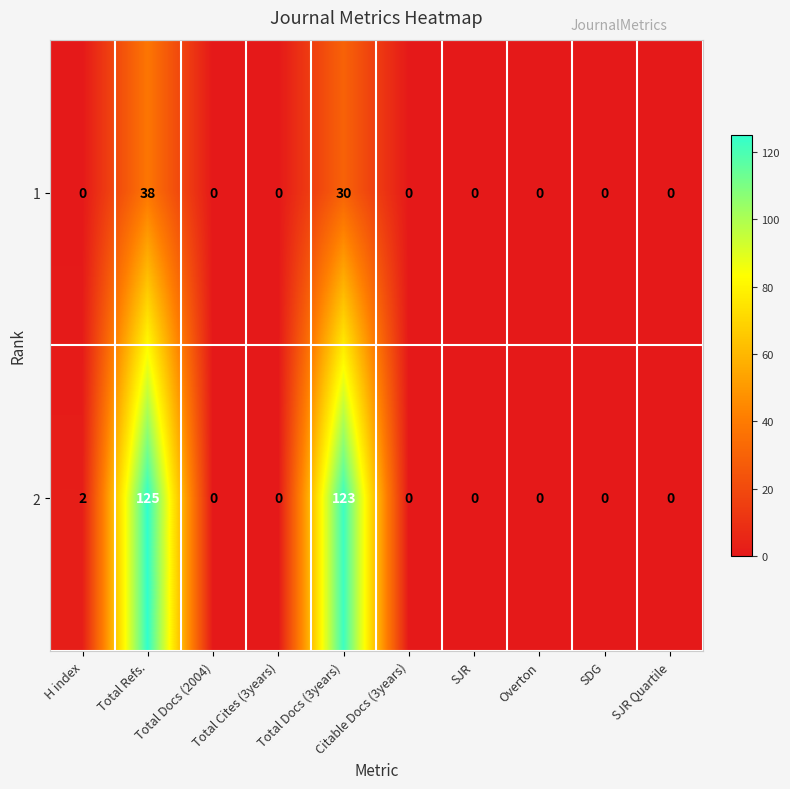

At which category is the sum across all series the highest?

Total Refs.